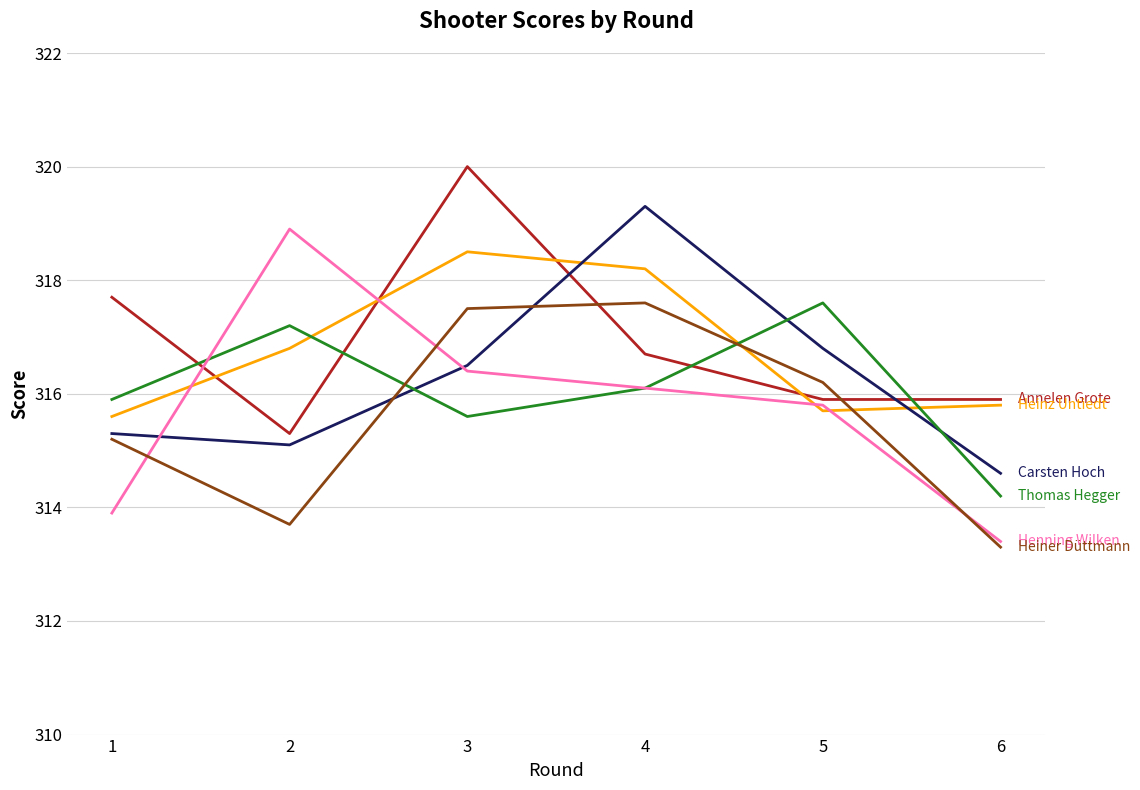

What is the difference between the highest and lowest values at 3?

4.4